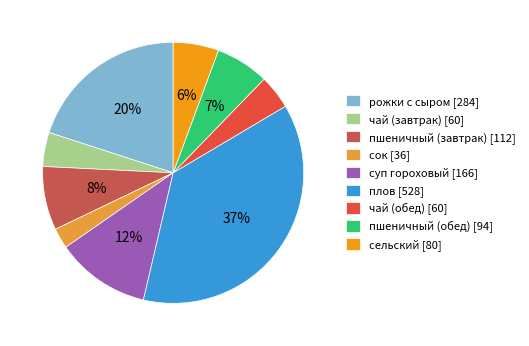

True or false: суп гороховый accounts for 12% of the total.

True